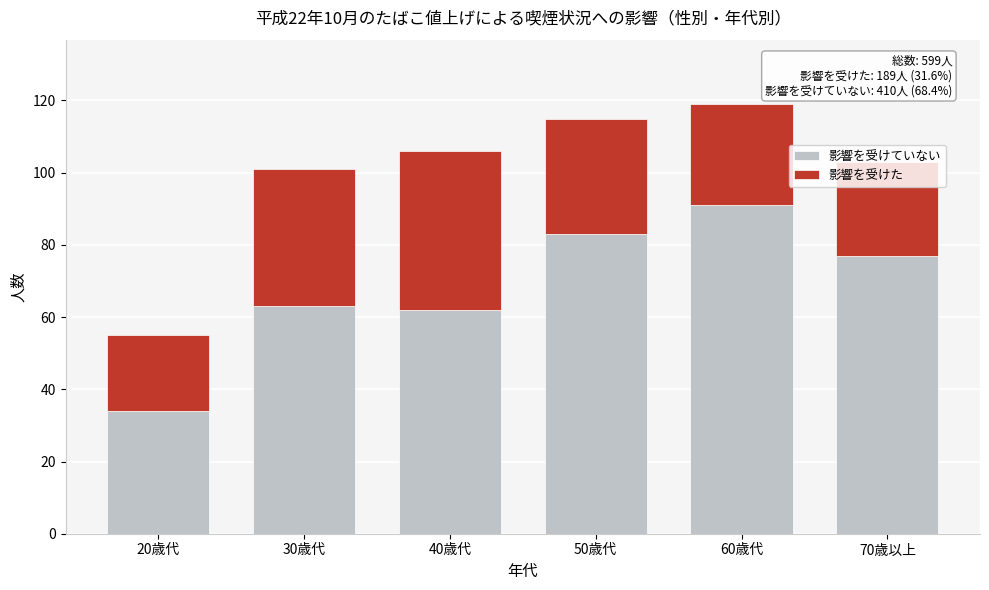

At which label does 影響を受けていない reach its minimum?

20歳代